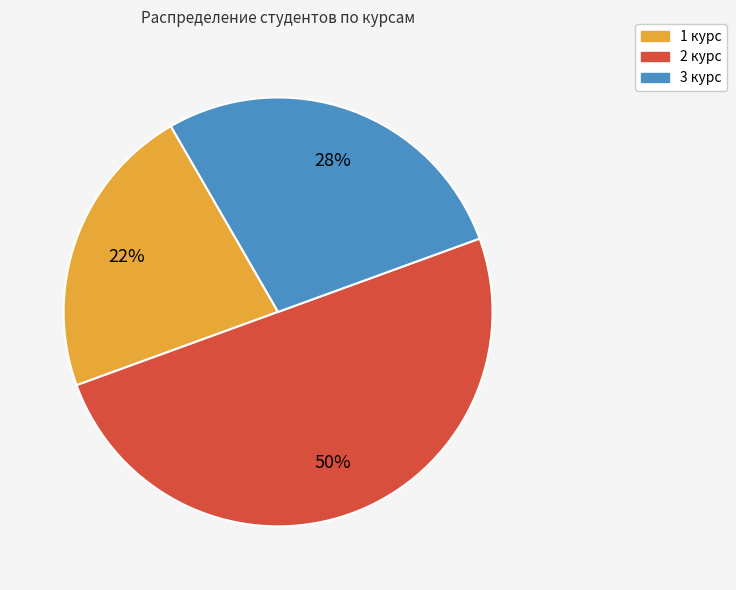

True or false: 2 курс accounts for 38% of the total.

False